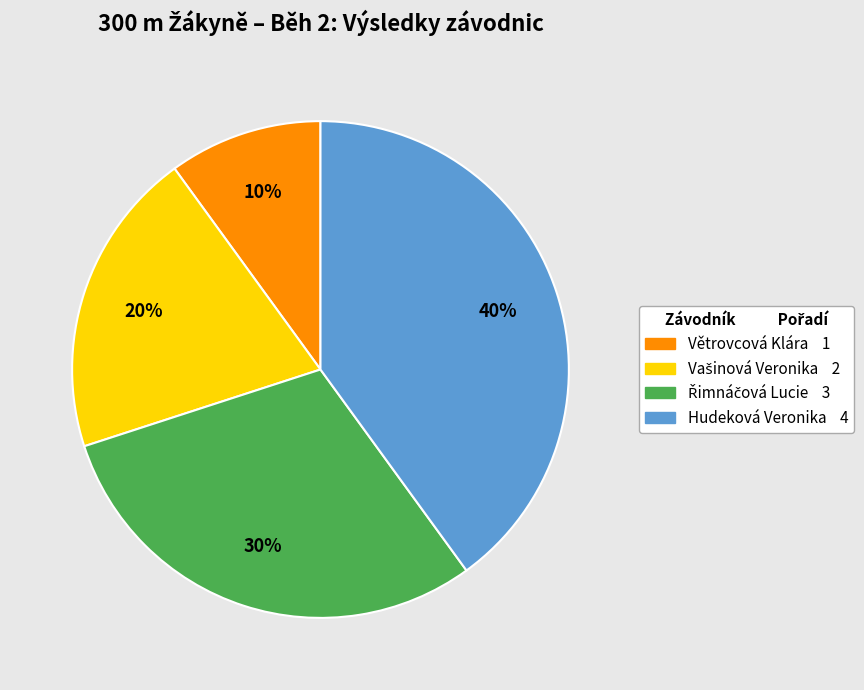

What is the smallest slice in the pie chart?

Větrovcová Klára